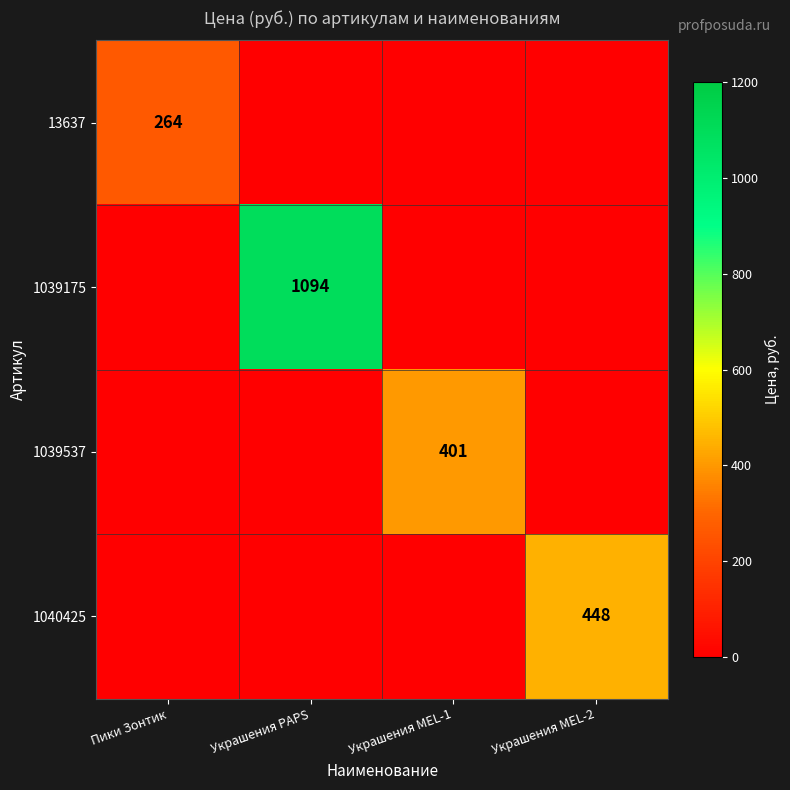

How many positive values does the 1040425 series have?

1